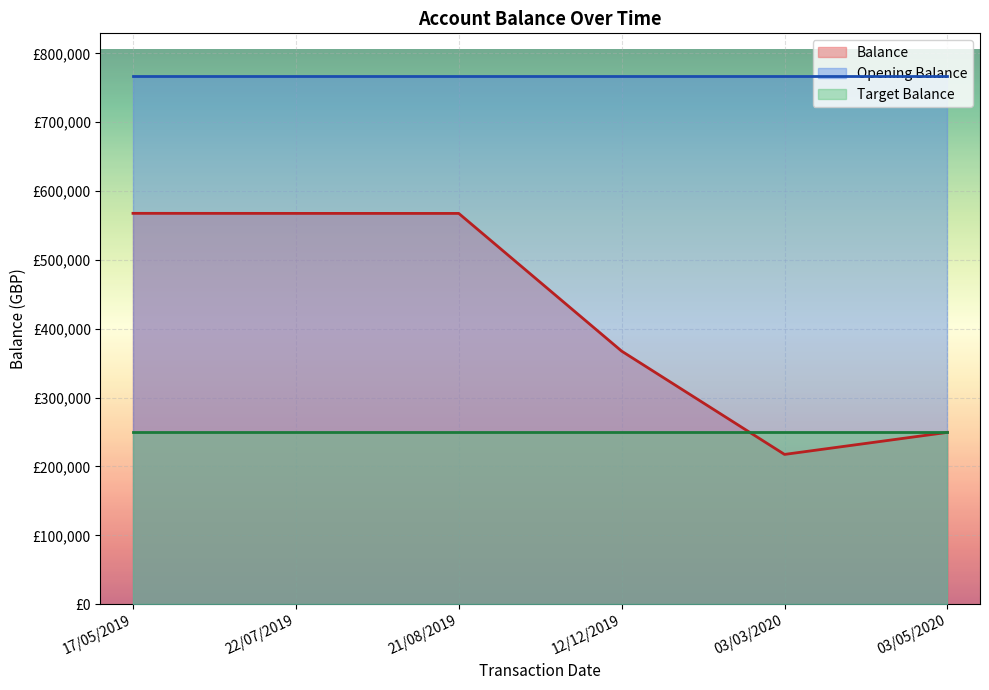

Reading left to right, list all the values displayed in this chart.

Balance: 567626.3	567542.3	567507.3	367507.3	217507.3	249507.3
Opening Balance: 767626.3	767626.3	767626.3	767626.3	767626.3	767626.3
Target Balance: 249507.3	249507.3	249507.3	249507.3	249507.3	249507.3